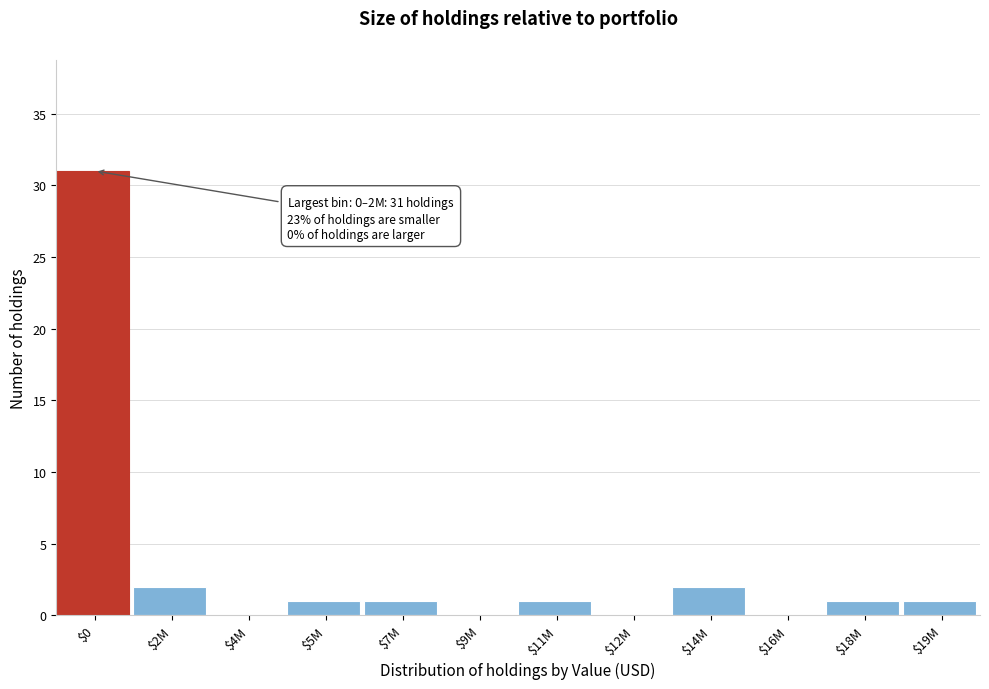

At which category does the chart reach its peak across all series?

$0